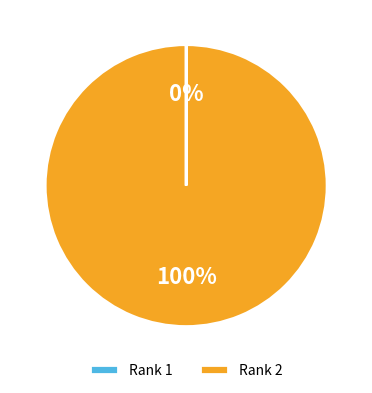

True or false: Rank 2 accounts for 100% of the total.

True